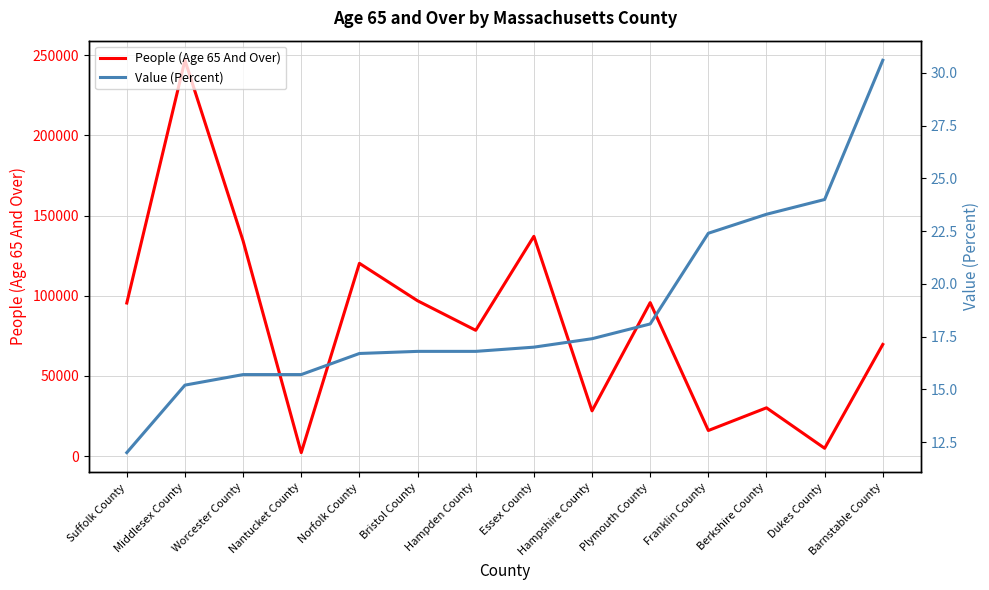

At how many categories does at least one series exceed 61161?

9